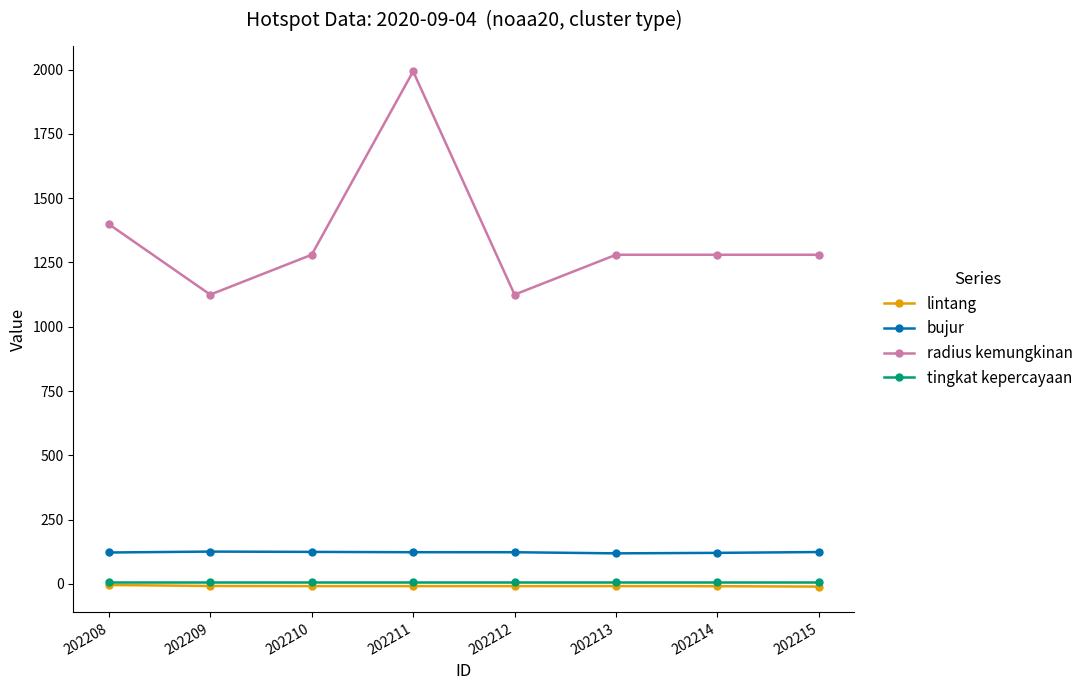

How many values in the bujur series are below 123?

3